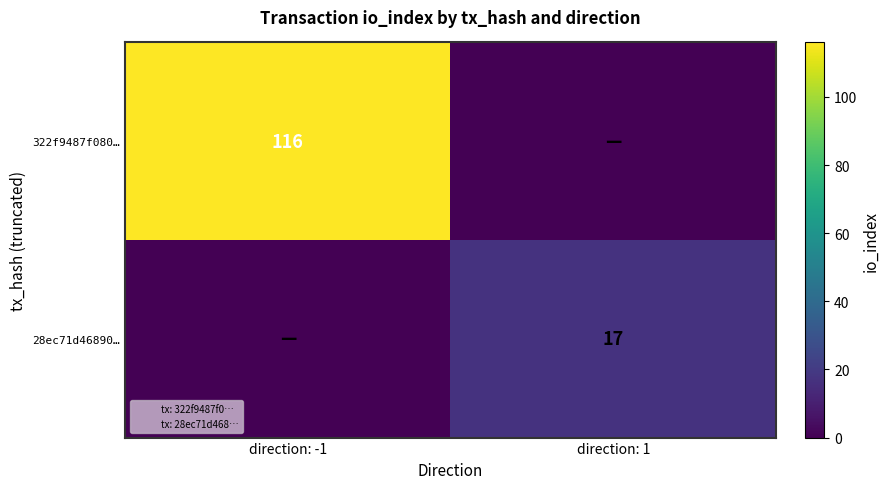

Which category has the lowest value in the 322f9487f080… series?

direction: 1